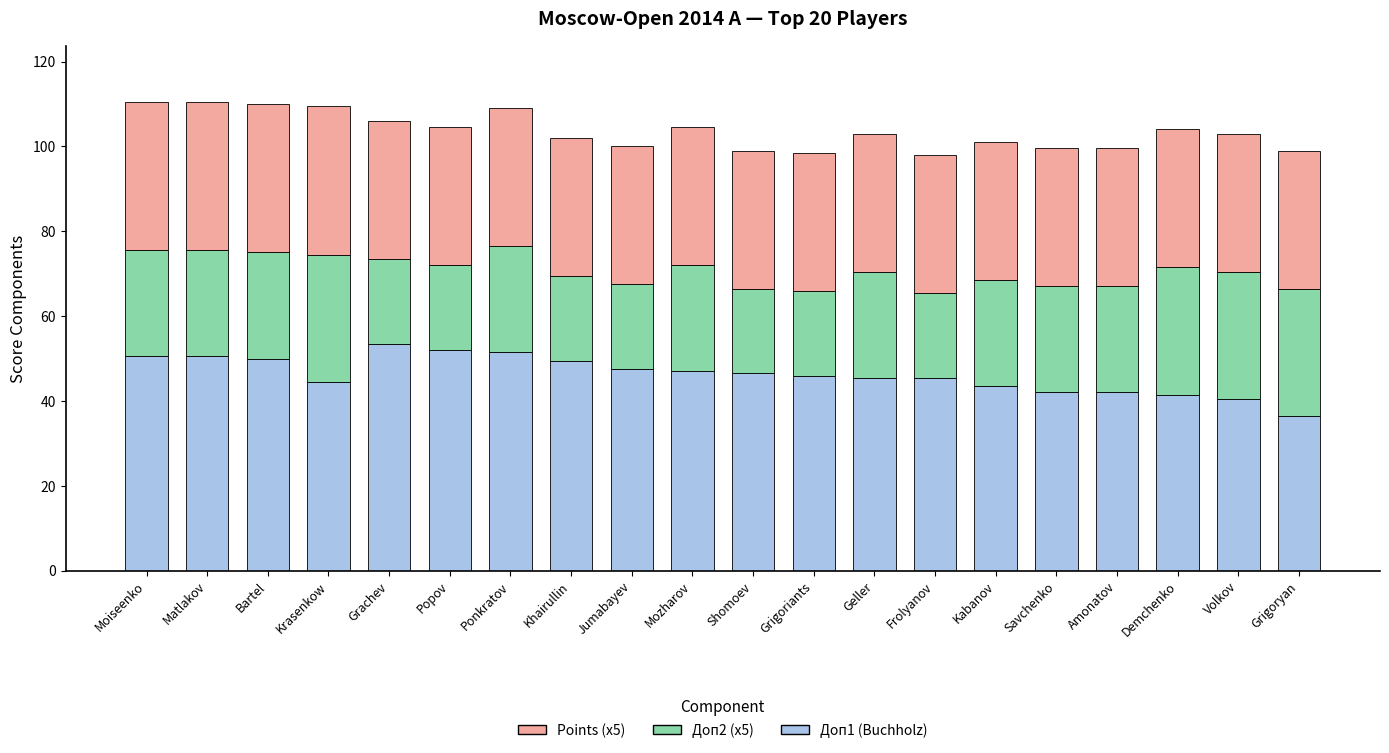

What is the minimum value for Доп1 (Buchholz)?

36.5